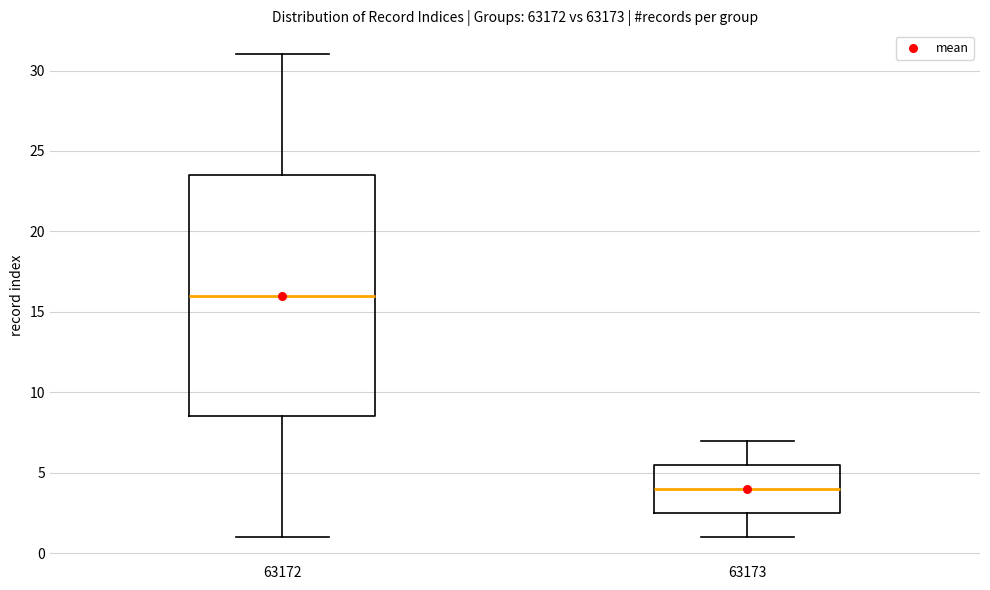

Where does the lower whisker of the box at x = 63172 end on the y-axis? The values are not printed on the chart, so give them approximately, as read against the axis.

1.0